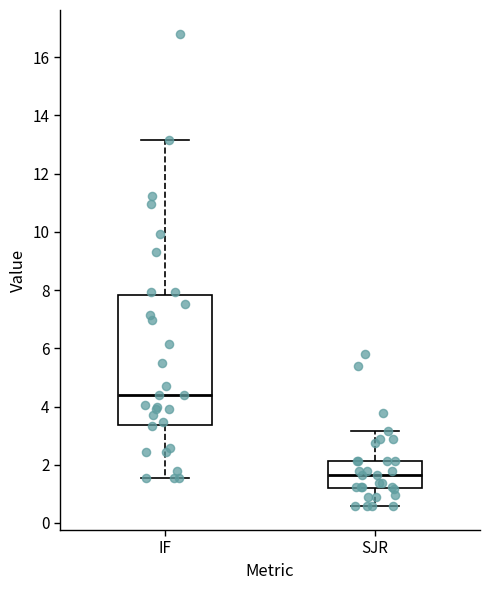

Where is the upper edge of the box for SJR on the y-axis? The values are not printed on the chart, so give them approximately, as read against the axis.

2.2